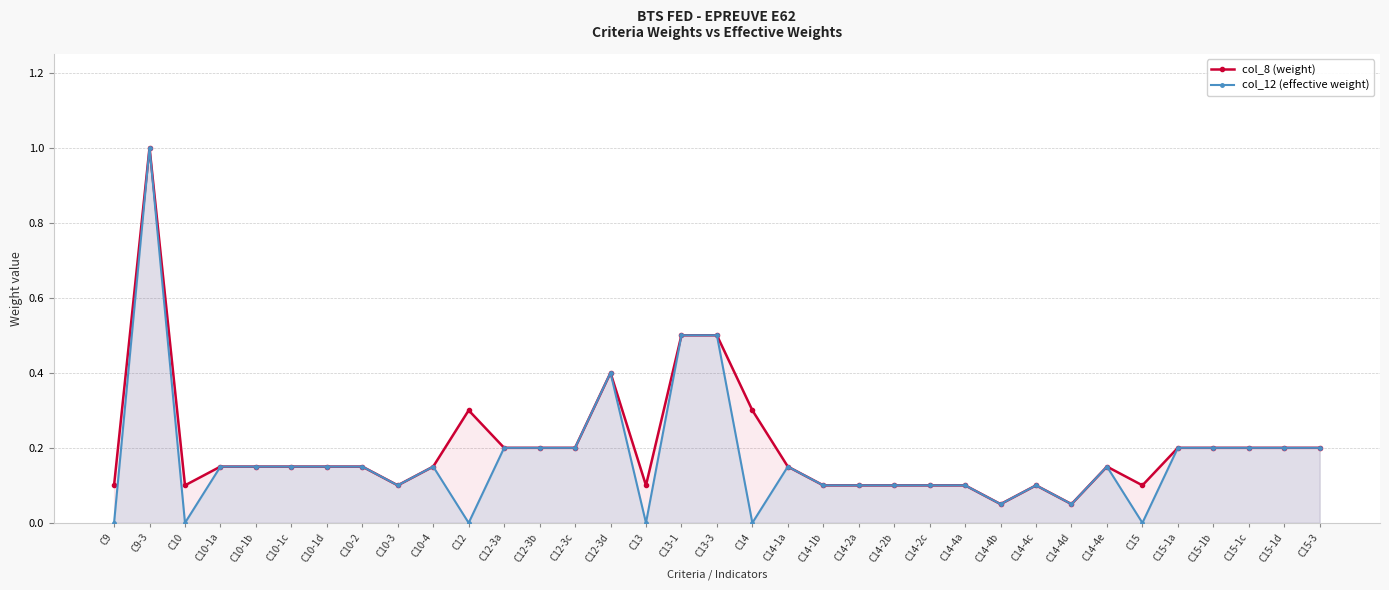

True or false: col_12 (effective weight) has a value of 0.0 at C10.

True